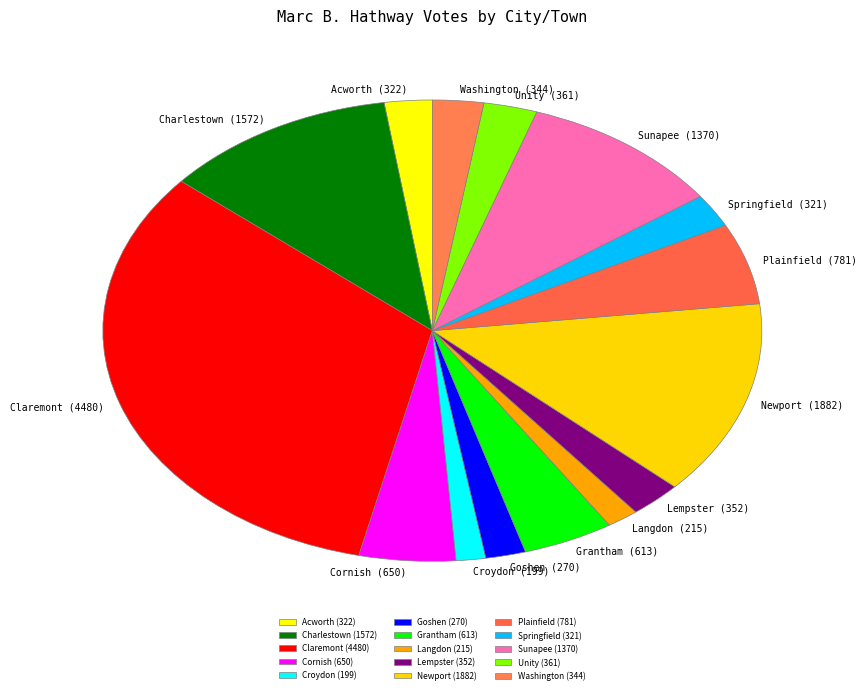

Do Langdon (215) and Newport (1882) together represent more than half of the pie?

No